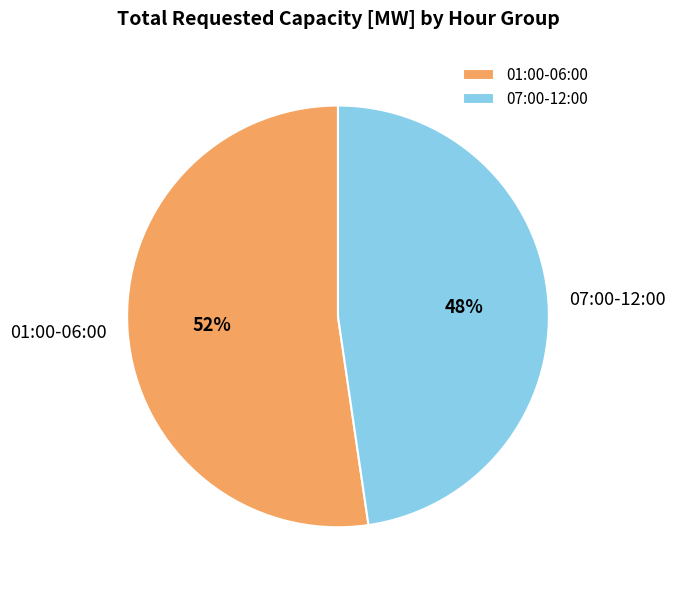

Which slice represents more than half of the pie?

01:00-06:00